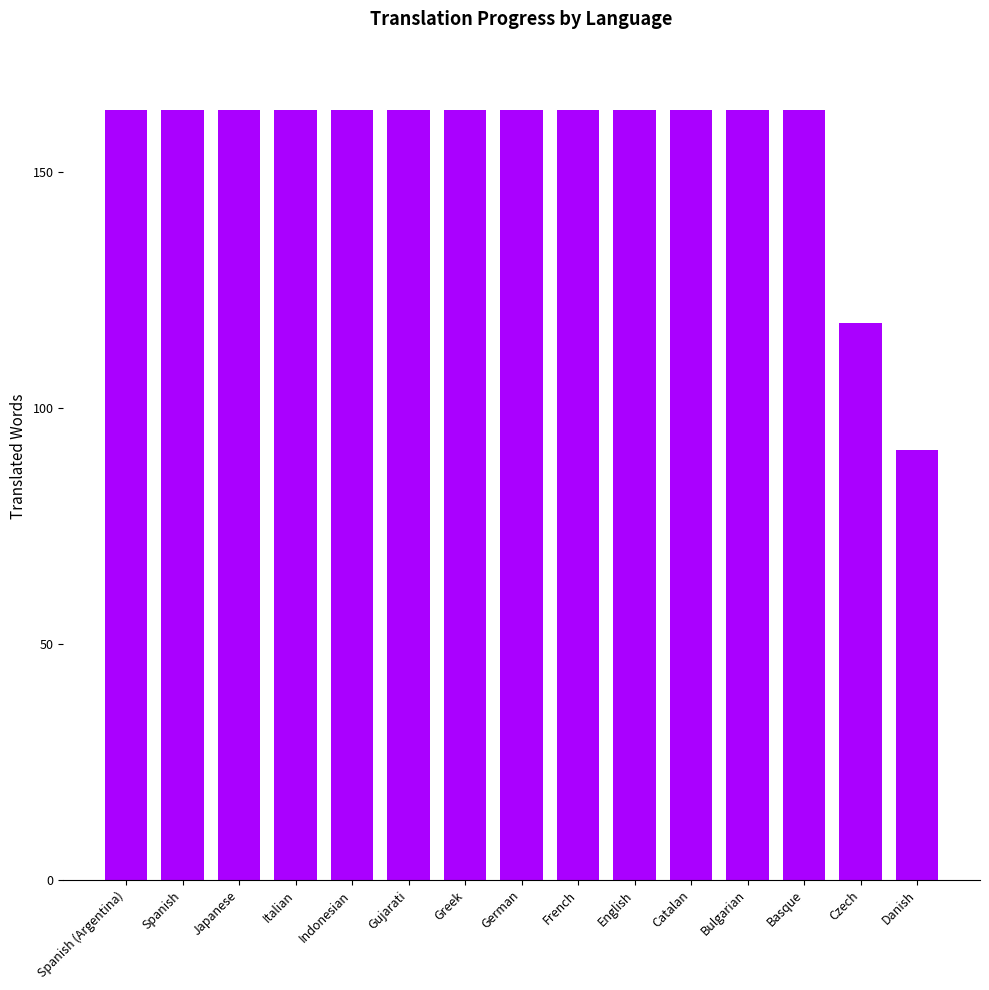

What is the minimum value shown in the chart?

91